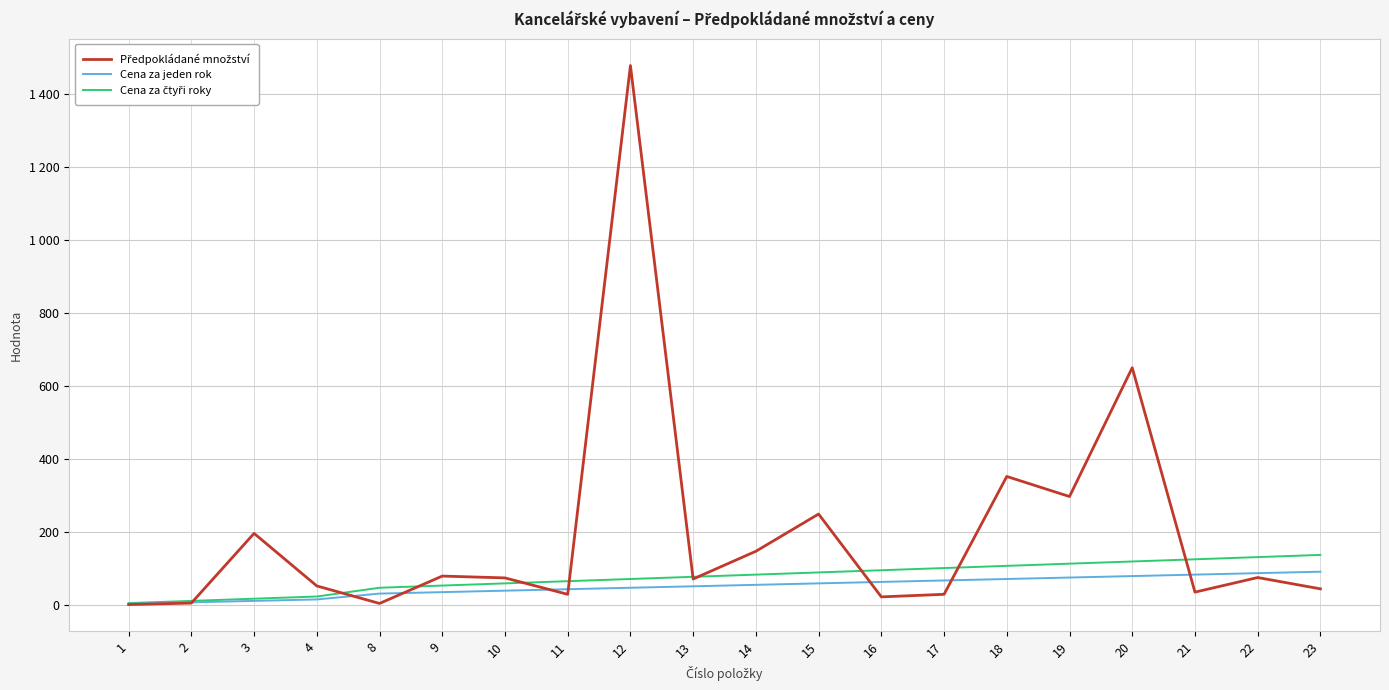

Which has a higher value, 17 or 20?

20